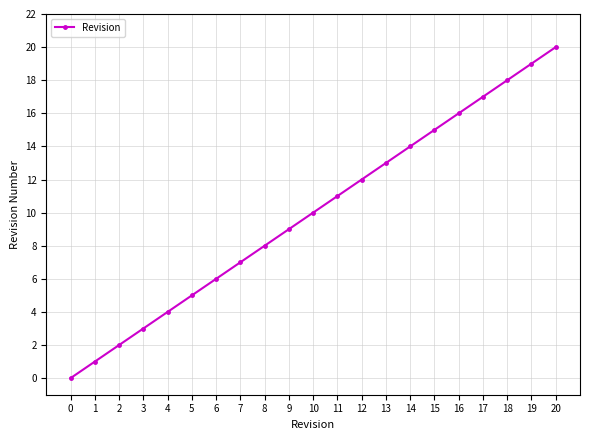

The chart shows a value of 18 at 18. True or false?

True